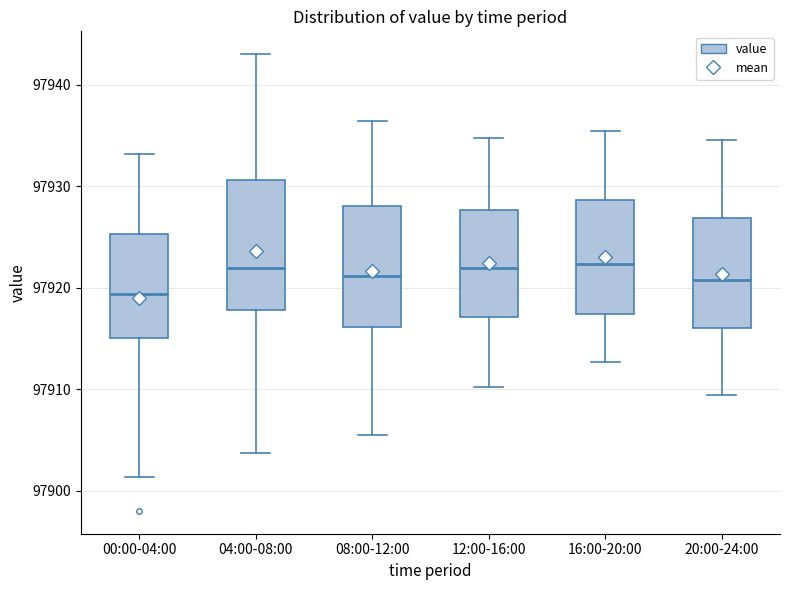

Which box has the lowest median line?

00:00-04:00